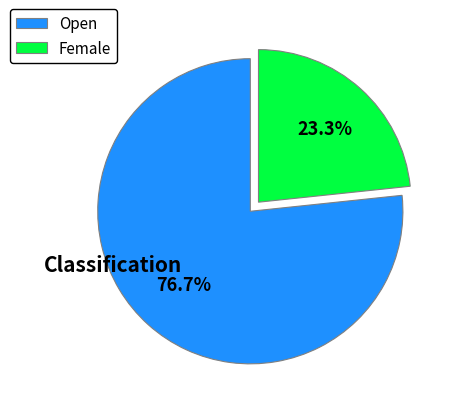

Which category accounts for the majority?

Open